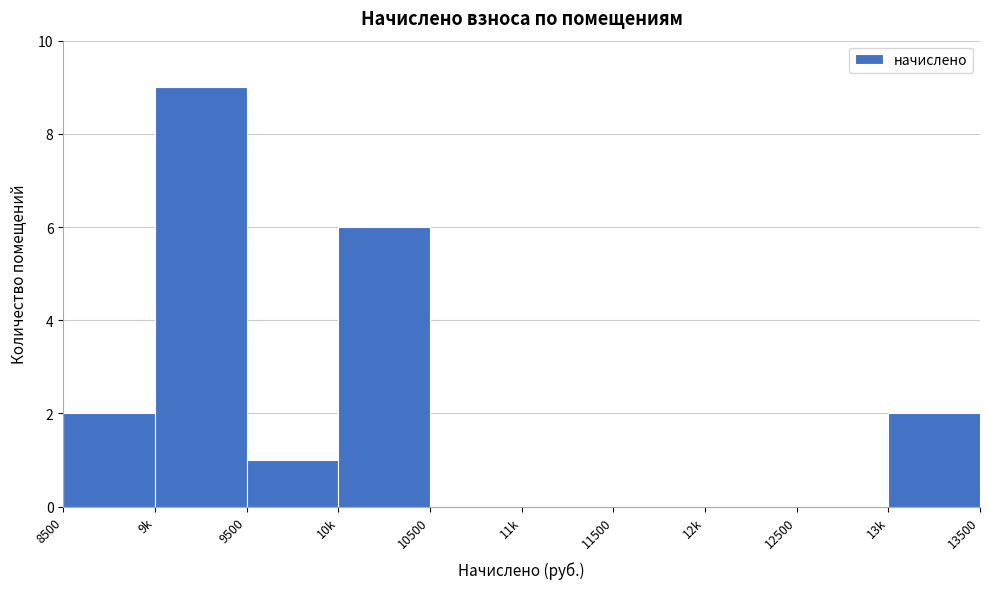

Reading left to right, list all the values displayed in this chart.

8500=2	9k=9	9500=1	10k=6	10500=0	11k=0	11500=0	12k=0	12500=0	13k=2